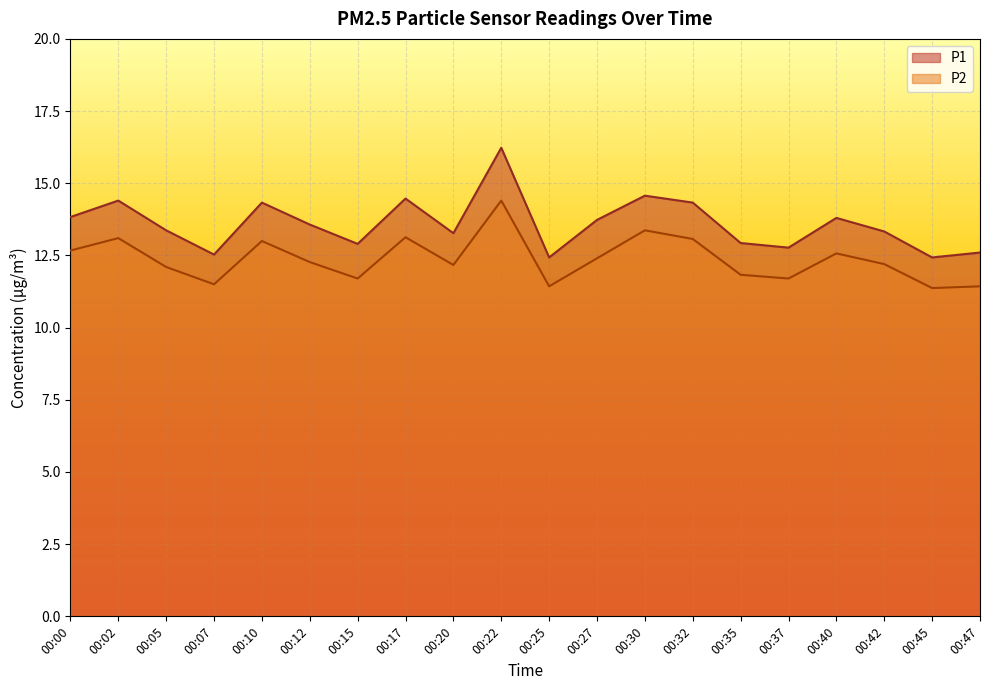

The value of P1 at 00:17 is 14.5. True or false?

True